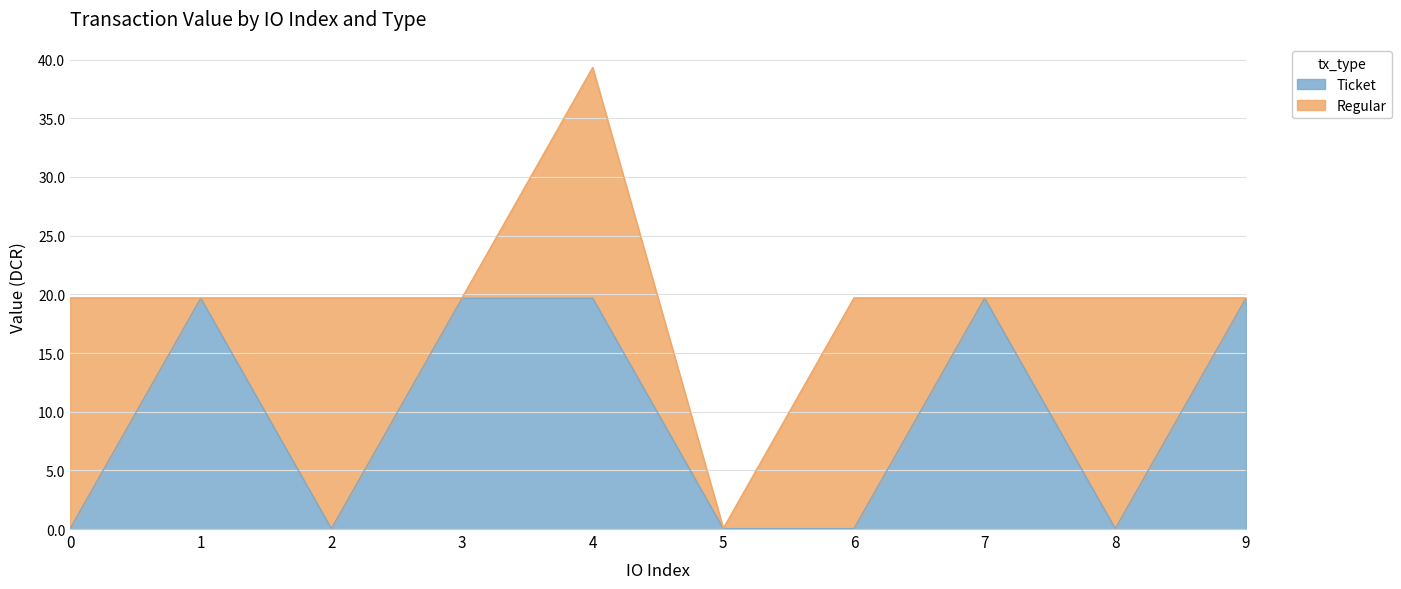

At which category does the data reach its first local valley?

2